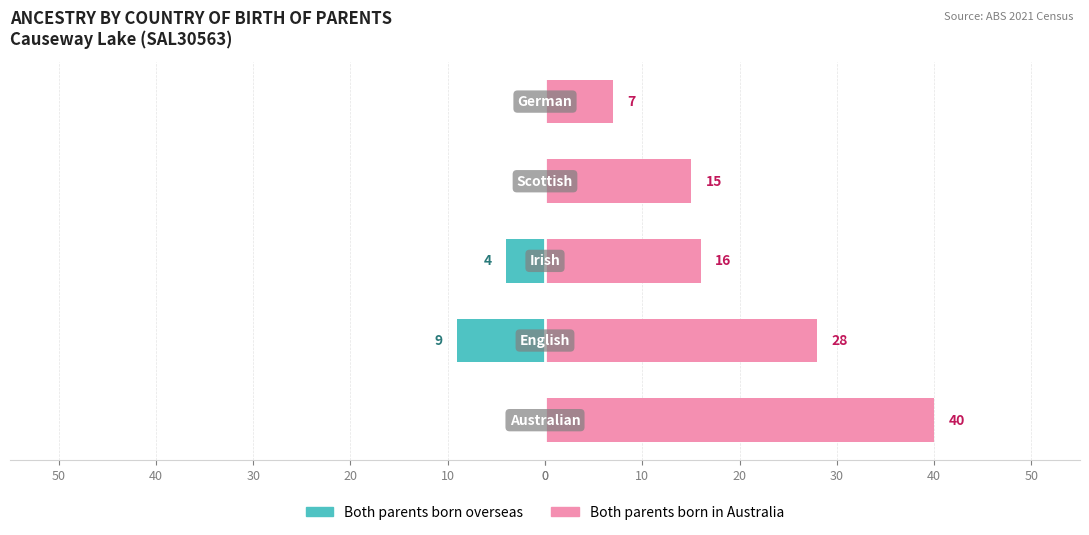

At 0, list the series in order from smallest to largest.

Both parents born overseas, Both parents born in Australia